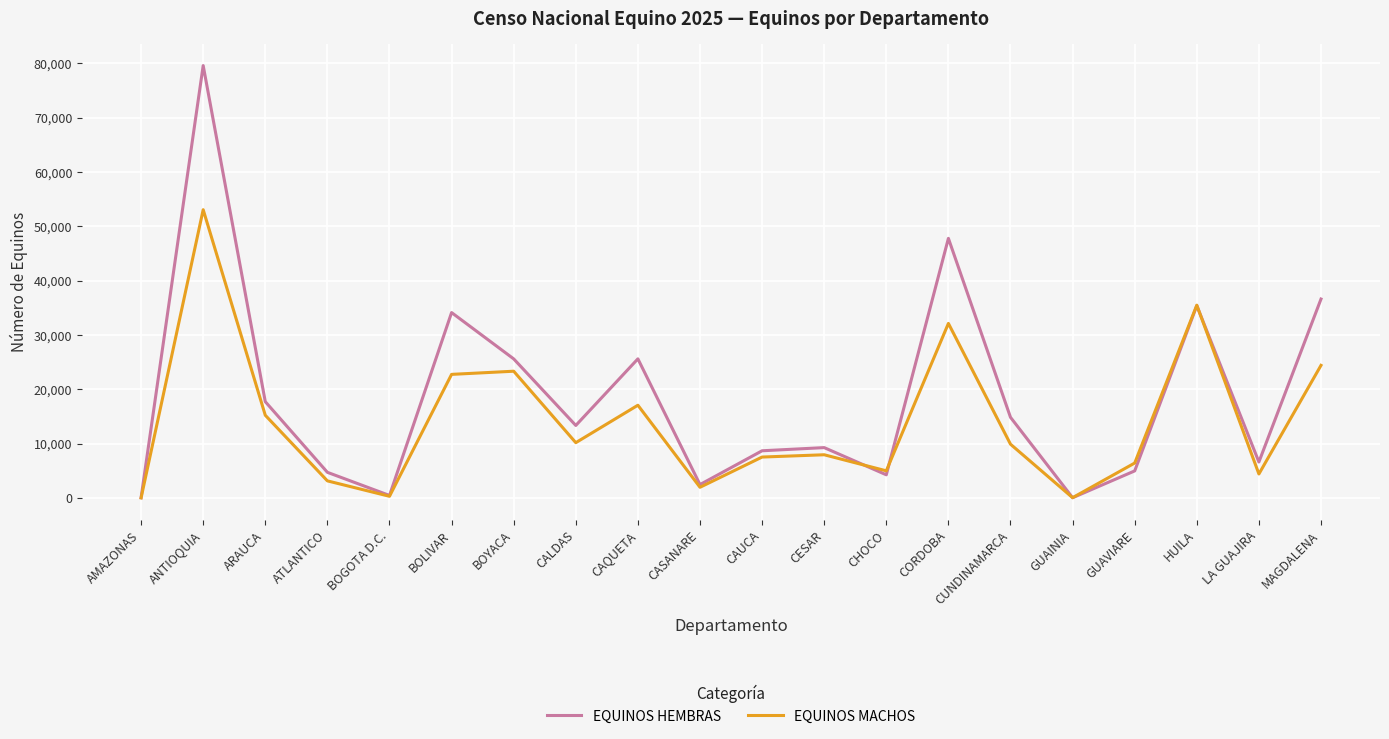

List the series in order of their overall mean, highest first.

EQUINOS HEMBRAS, EQUINOS MACHOS